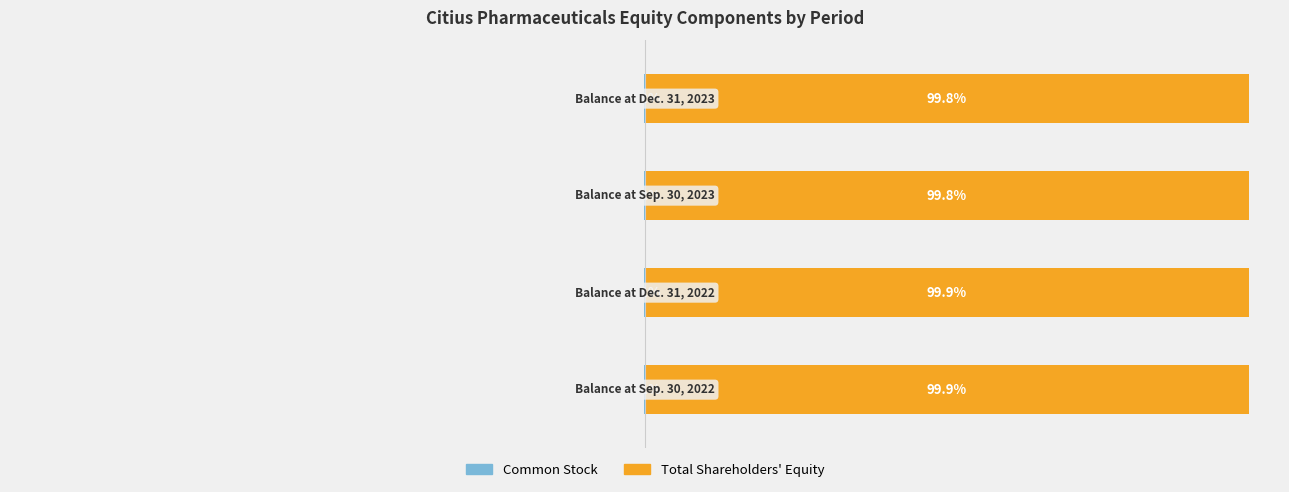

The value of Total Shareholders' Equity at 2 is 99.8. True or false?

True